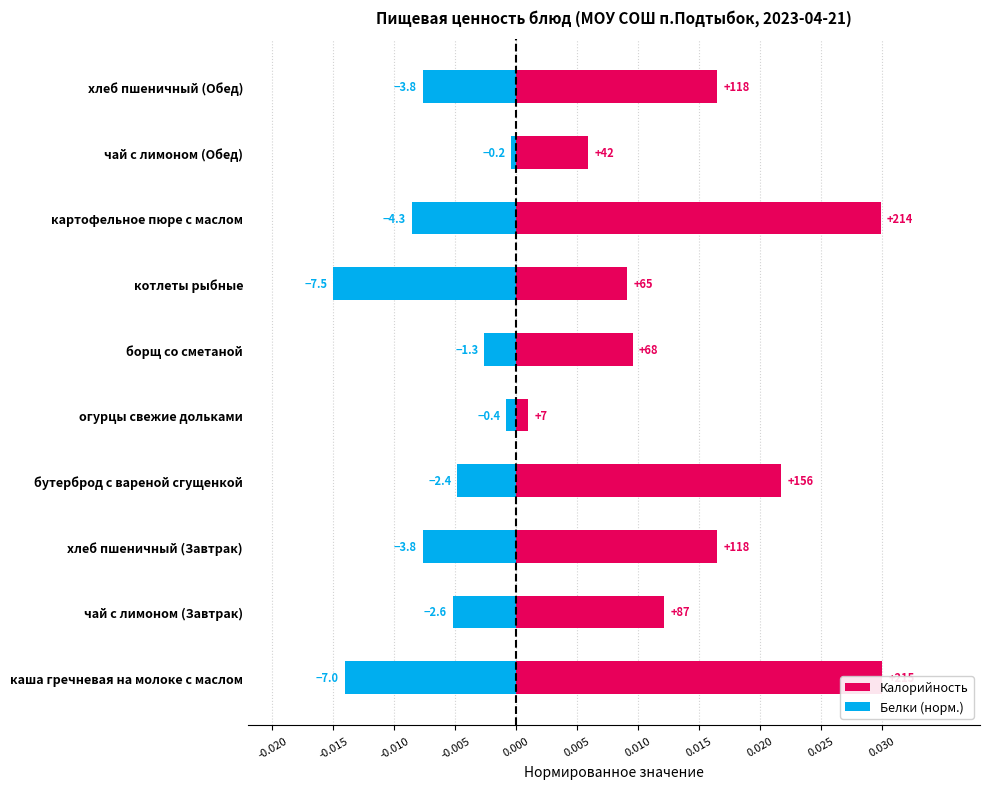

What are all the series names shown in the legend?

Калорийность, Белки (норм.)